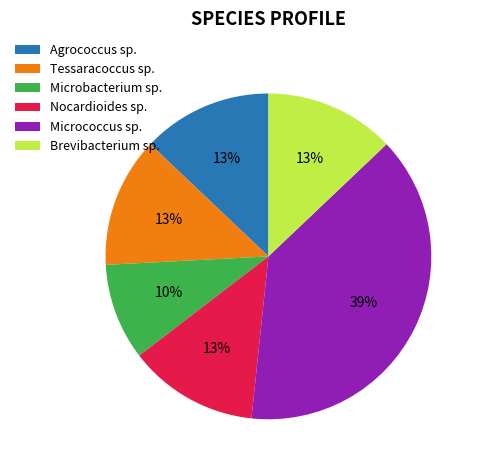

What is the ratio of the value at Nocardioides sp. to the value at Micrococcus sp.?

0.3